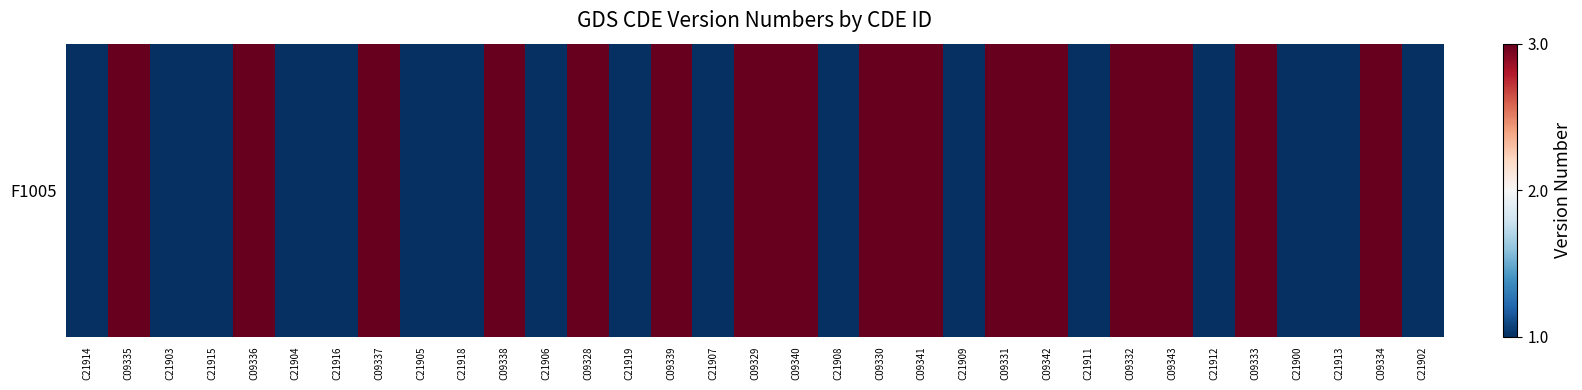

Which label corresponds to the smallest value in the chart?

C21914